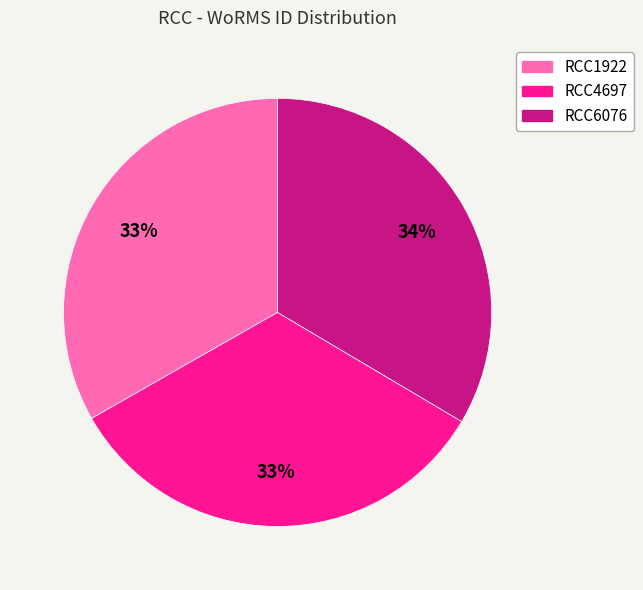

To the nearest percent, what percentage of the pie is RCC4697?

33%